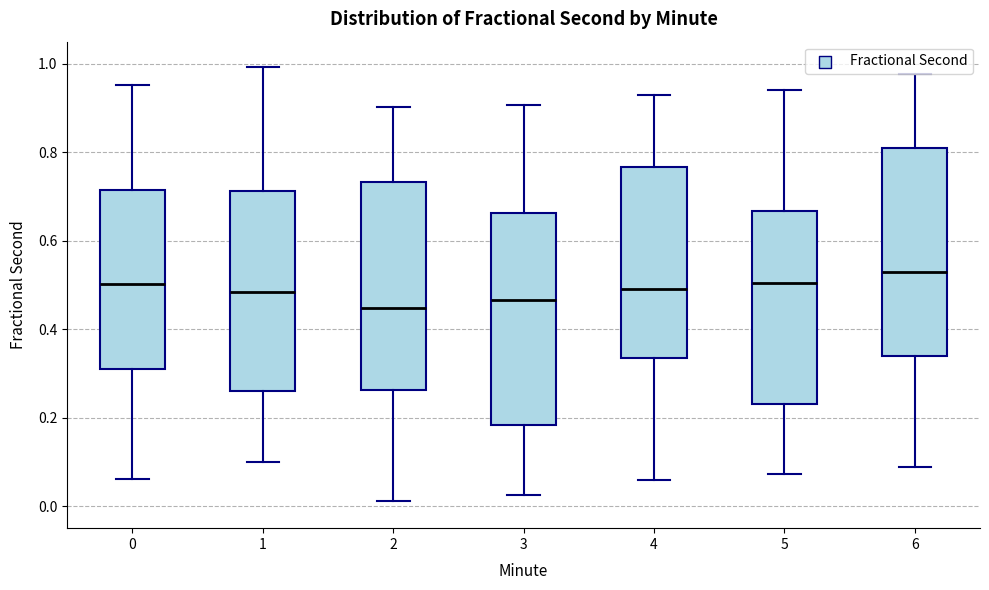

Reading left to right, transcribe this box plot: for each box, give where its median line is, the range the box spans, and where its two whiskers end, as read against the y-axis. The values are not printed on the chart, so give them approximately, as read against the axis.

0: median 0.50, box 0.32 to 0.72, whiskers 0.06 to 0.96
1: median 0.48, box 0.26 to 0.72, whiskers 0.10 to 1.00
2: median 0.44, box 0.26 to 0.74, whiskers 0.02 to 0.90
3: median 0.46, box 0.18 to 0.66, whiskers 0.02 to 0.90
4: median 0.50, box 0.34 to 0.76, whiskers 0.06 to 0.92
5: median 0.50, box 0.24 to 0.66, whiskers 0.08 to 0.94
6: median 0.54, box 0.34 to 0.80, whiskers 0.08 to 0.98